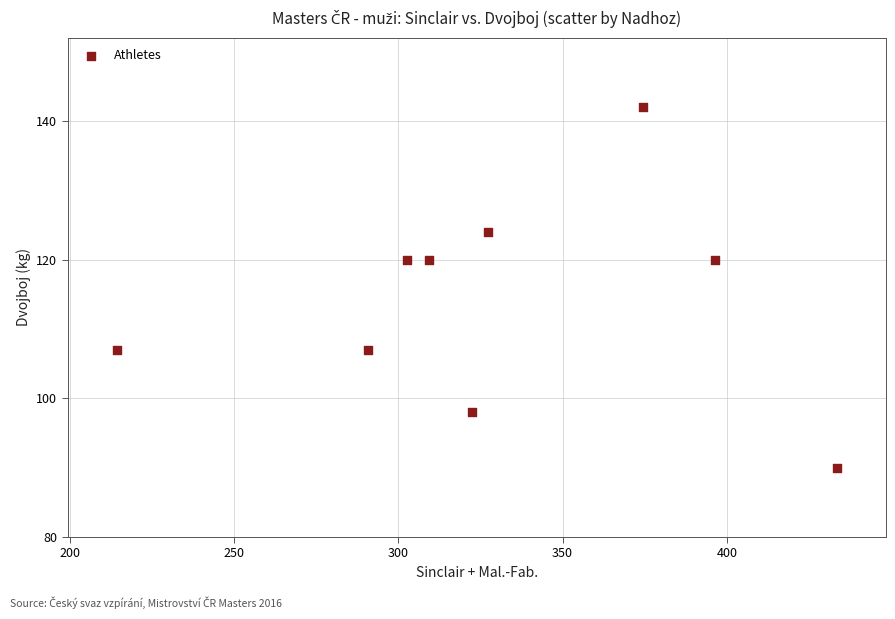

What is the average Y value?

114